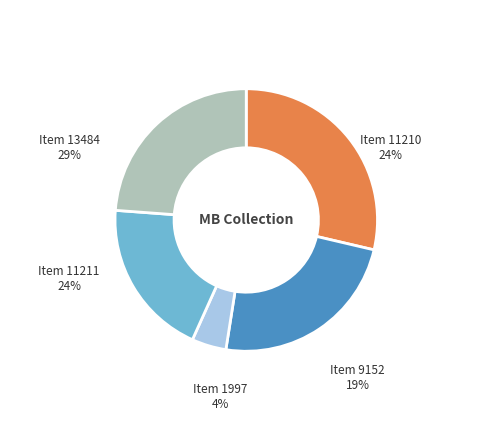

To the nearest percent, what percentage of the pie is Item 11211?

24%